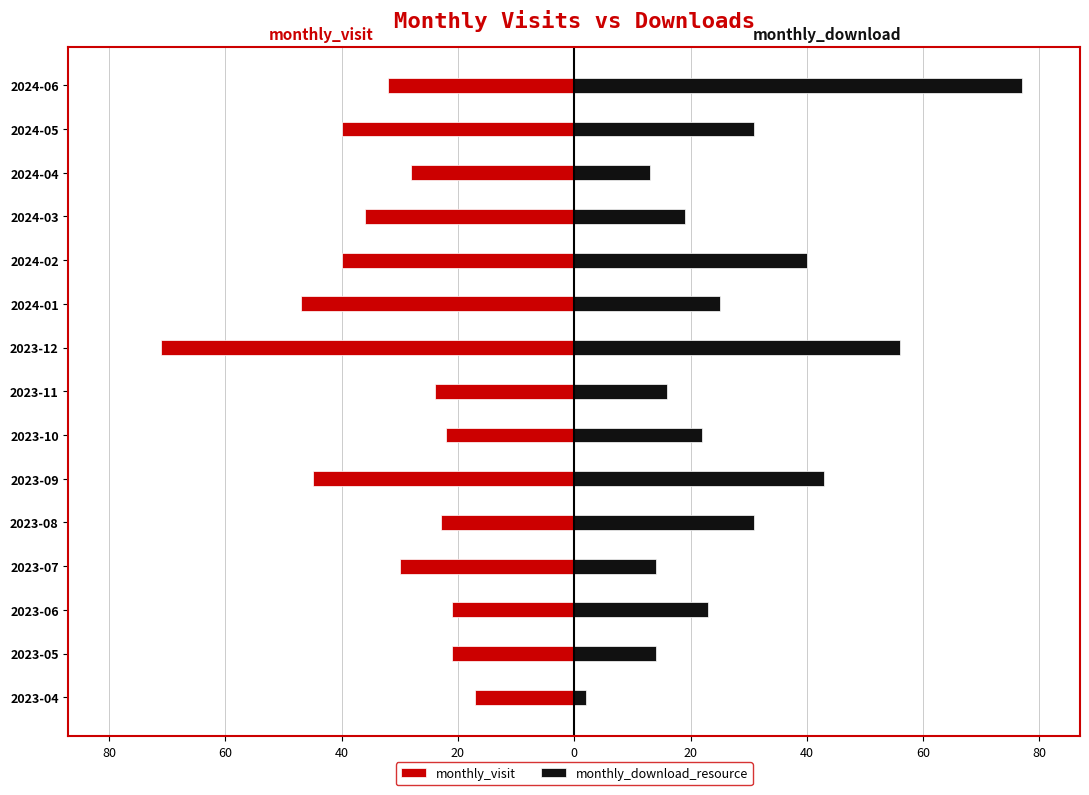

The value of monthly_download_resource at 2024-04 is 22. True or false?

False